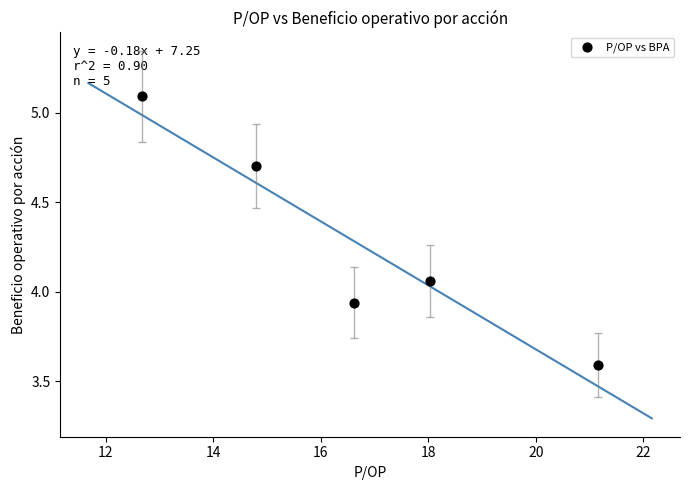

What is the average Y value?

4.3